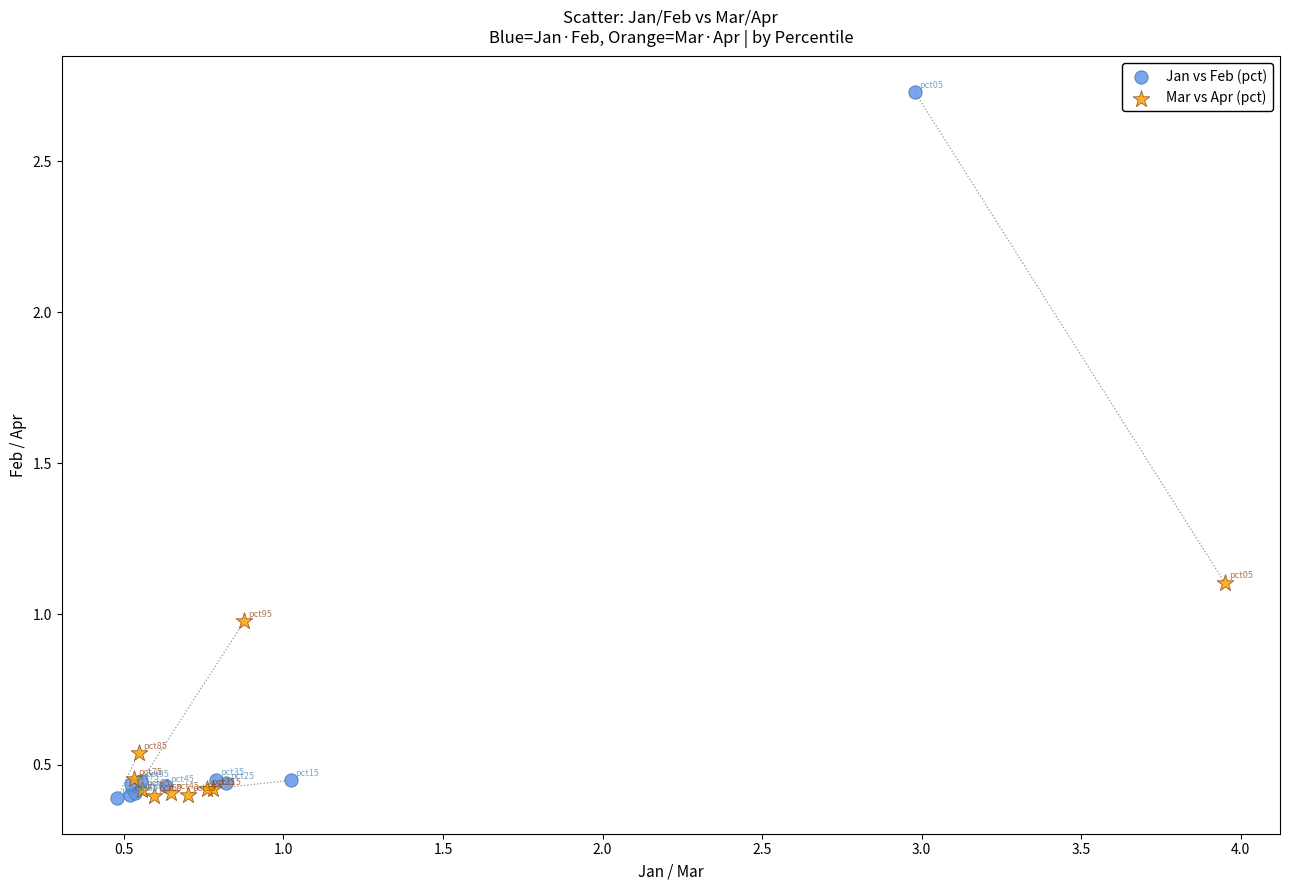

Which series contains the highest Y value?

Jan vs Feb (pct)